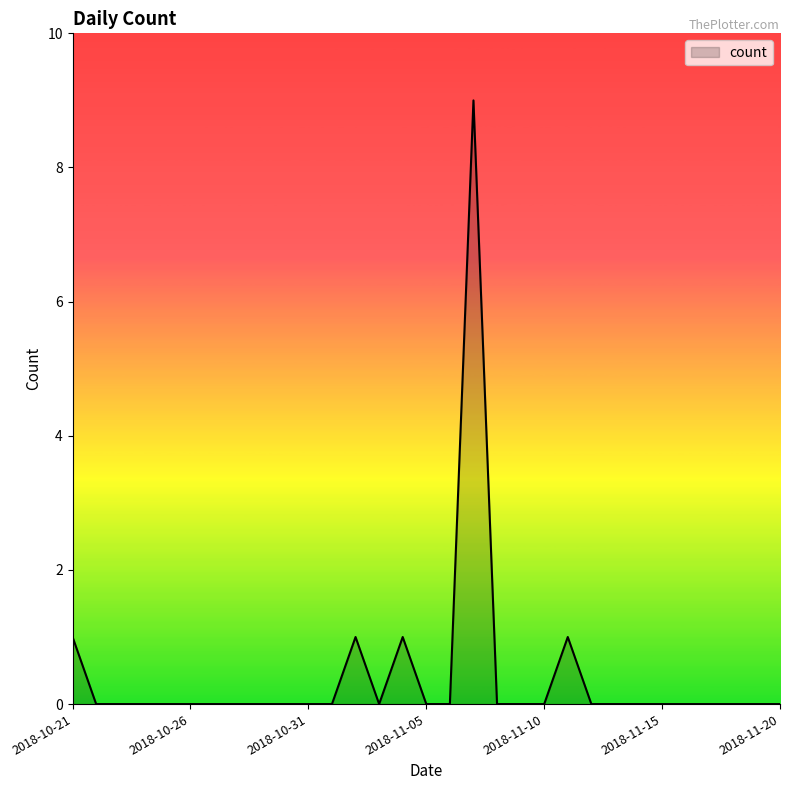

What is the greatest value displayed?

9